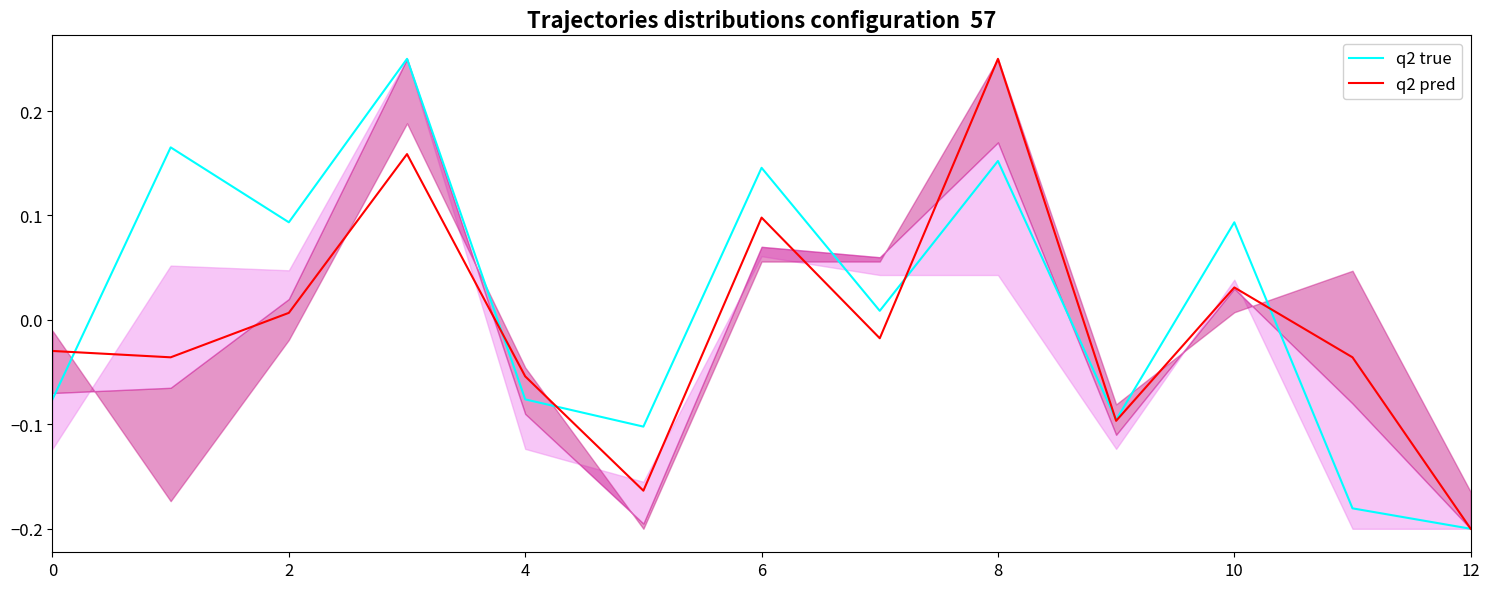

The value of q2 true at 4 is -0.0. True or false?

False